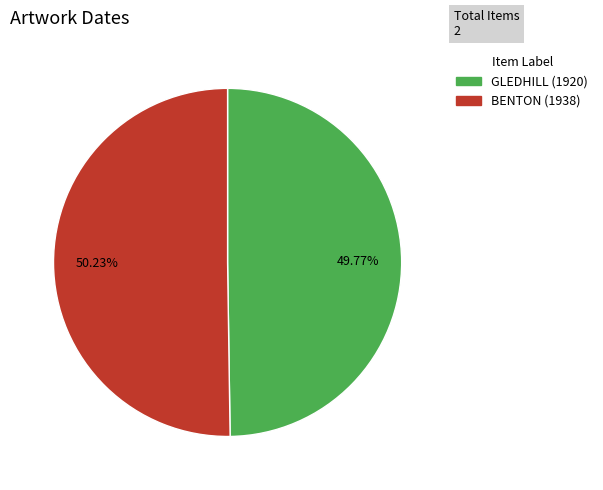

Is it true that GLEDHILL (1920) is 56% of the pie?

False